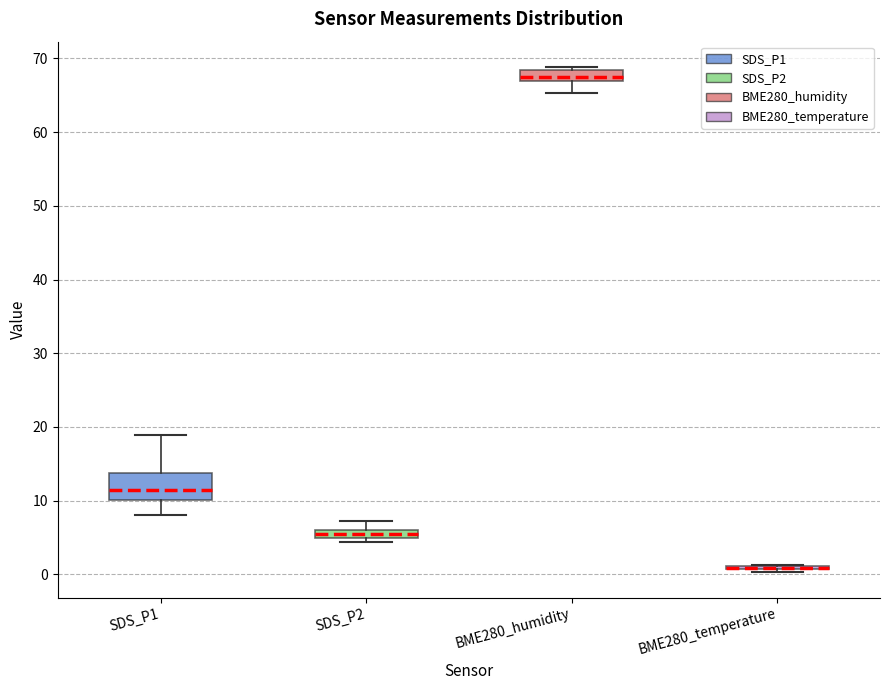

Where is the upper edge of the box for SDS_P2 on the y-axis? The values are not printed on the chart, so give them approximately, as read against the axis.

6